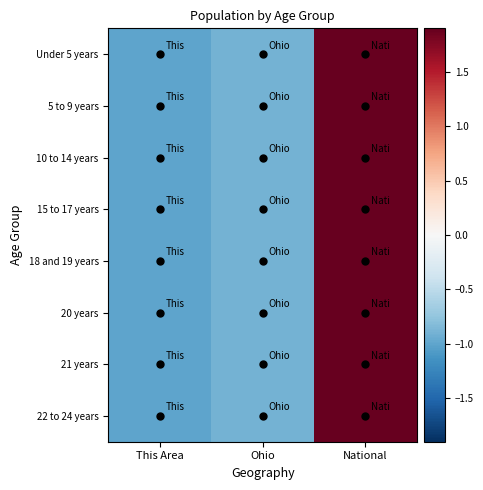

Reading right to left, transcribe all the data shown in this chart.

Under 5 years: National=1.9	Ohio=-0.9	This Area=-1.0
5 to 9 years: National=1.9	Ohio=-0.9	This Area=-1.0
10 to 14 years: National=1.9	Ohio=-0.9	This Area=-1.0
15 to 17 years: National=1.9	Ohio=-0.9	This Area=-1.0
18 and 19 years: National=1.9	Ohio=-0.9	This Area=-1.0
20 years: National=1.9	Ohio=-0.9	This Area=-1.0
21 years: National=1.9	Ohio=-0.9	This Area=-1.0
22 to 24 years: National=1.9	Ohio=-0.9	This Area=-1.0